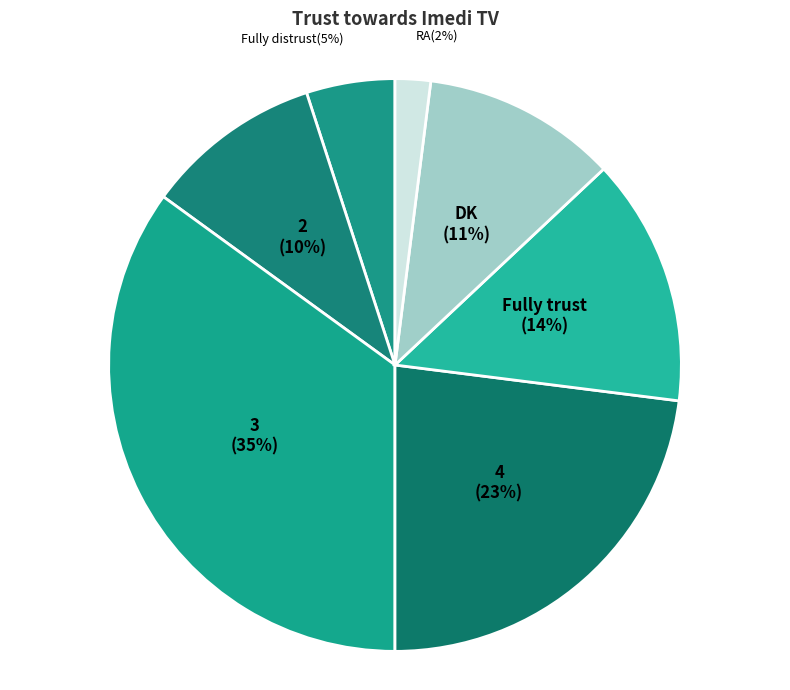

Is it true that Fully distrust is 18% of the pie?

False